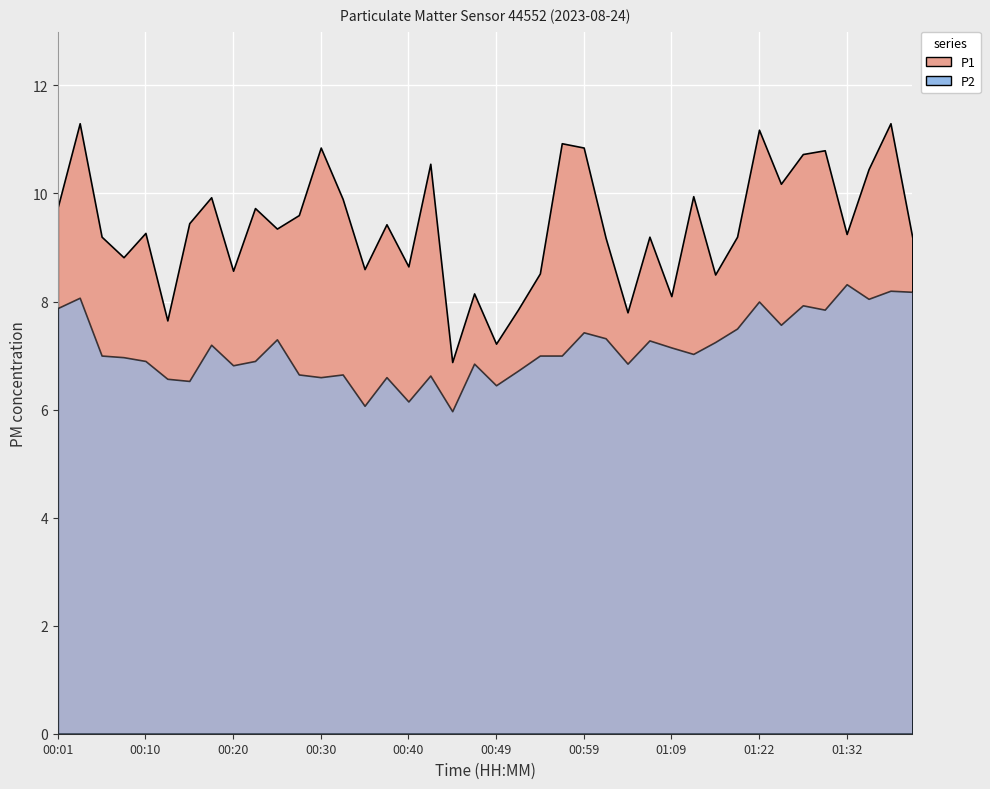

List the labels in order of P1 value, smallest first.

00:45, 00:49, 00:13, 01:04, 00:52, 01:09, 00:47, 01:17, 00:54, 00:20, 00:35, 00:40, 00:08, 01:02, 01:40, 00:05, 01:06, 01:19, 01:32, 00:10, 00:25, 00:37, 00:15, 00:27, 00:23, 00:01, 00:32, 00:18, 01:14, 01:24, 01:34, 00:42, 01:27, 01:30, 00:30, 00:59, 00:57, 01:22, 00:03, 01:37